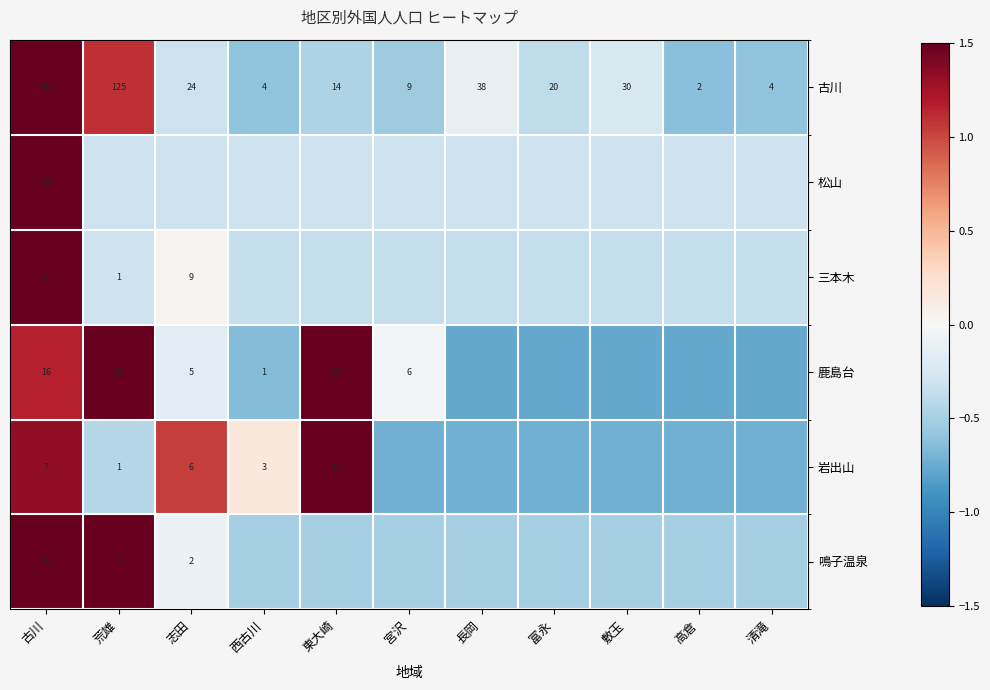

Is the value of 三本木 at 古川 greater than the value of 岩出山 at 荒雄?

Yes